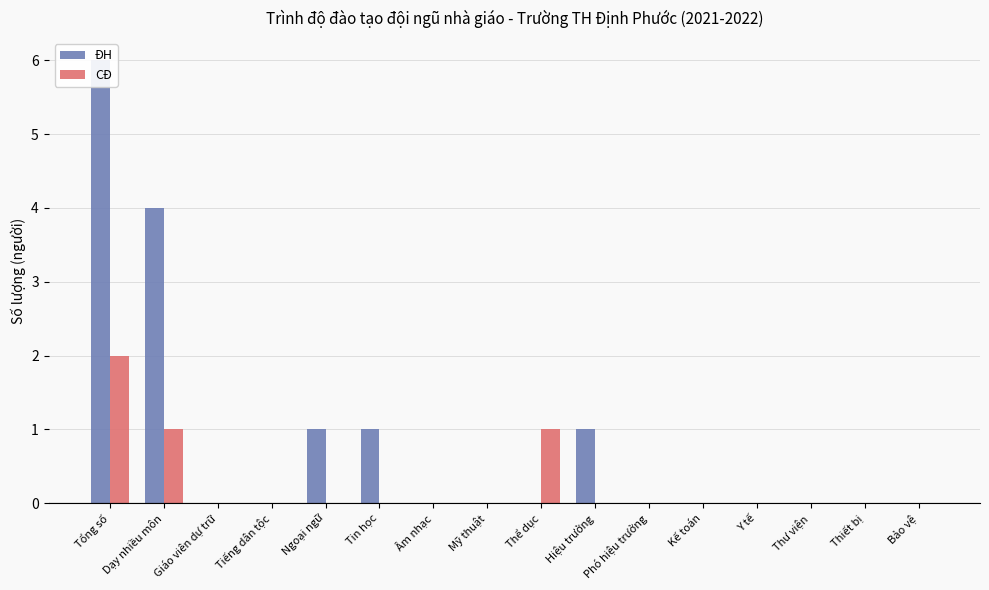

How many values in ĐH are above zero?

5